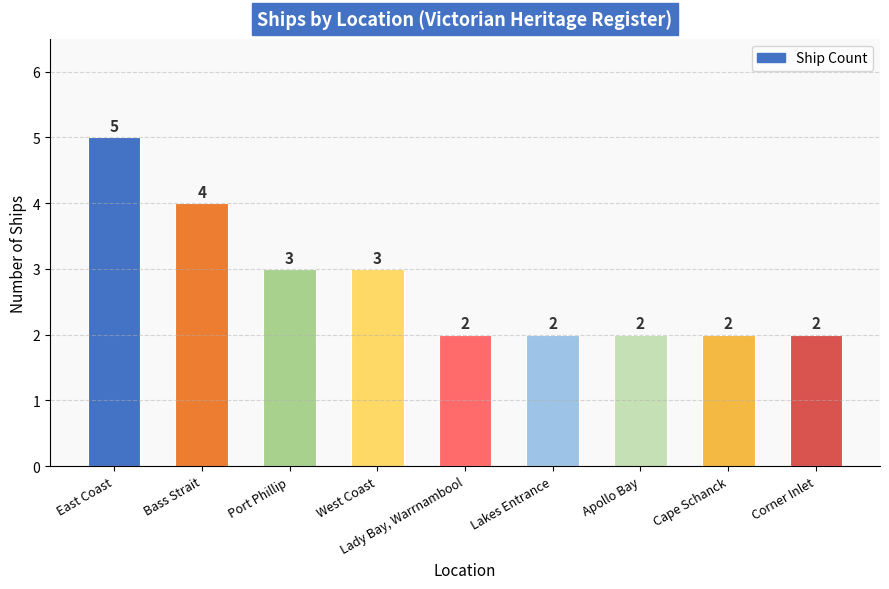

What is the sum of all values?

25